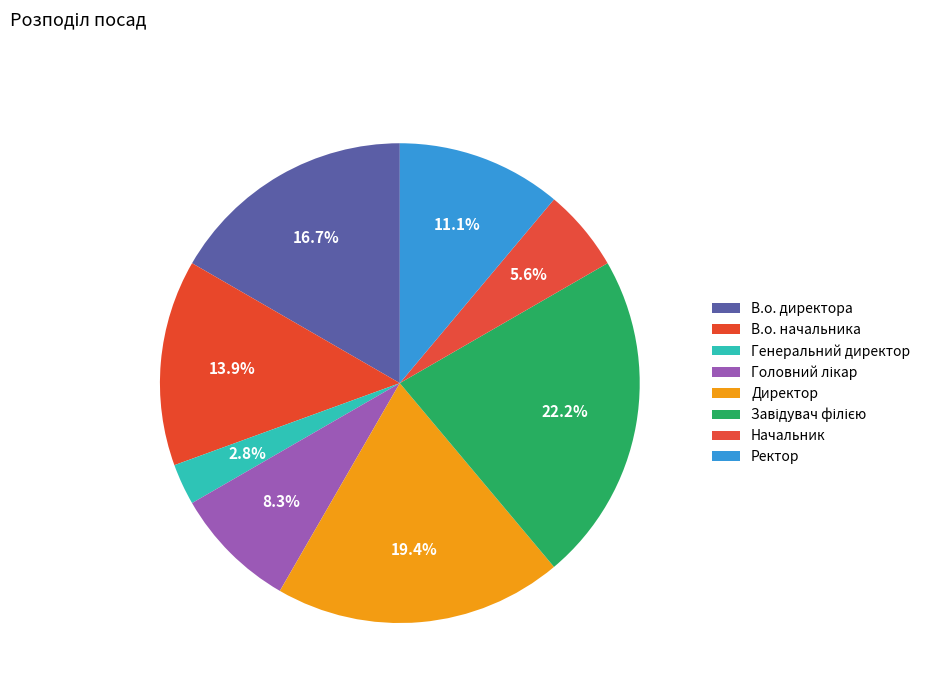

To the nearest percent, what is the difference between the В.о. директора and В.о. начальника slice percentages?

3%